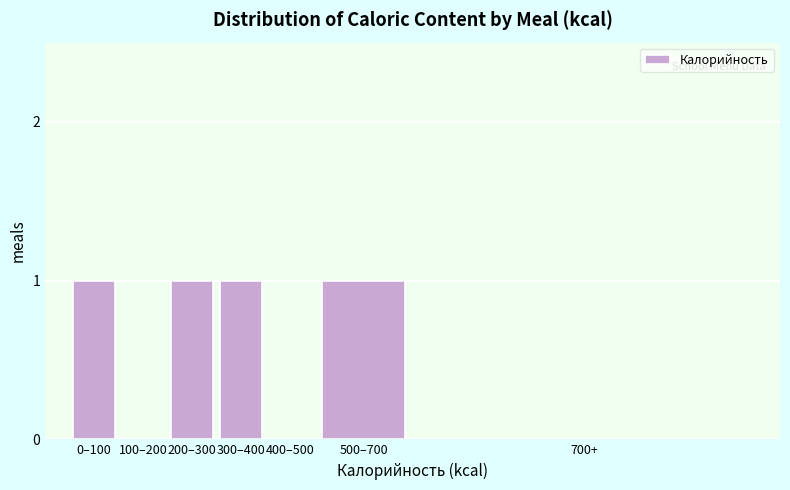

Reading right to left, transcribe all the data shown in this chart.

700+=0	500–700=1	400–500=0	300–400=1	200–300=1	100–200=0	0–100=1